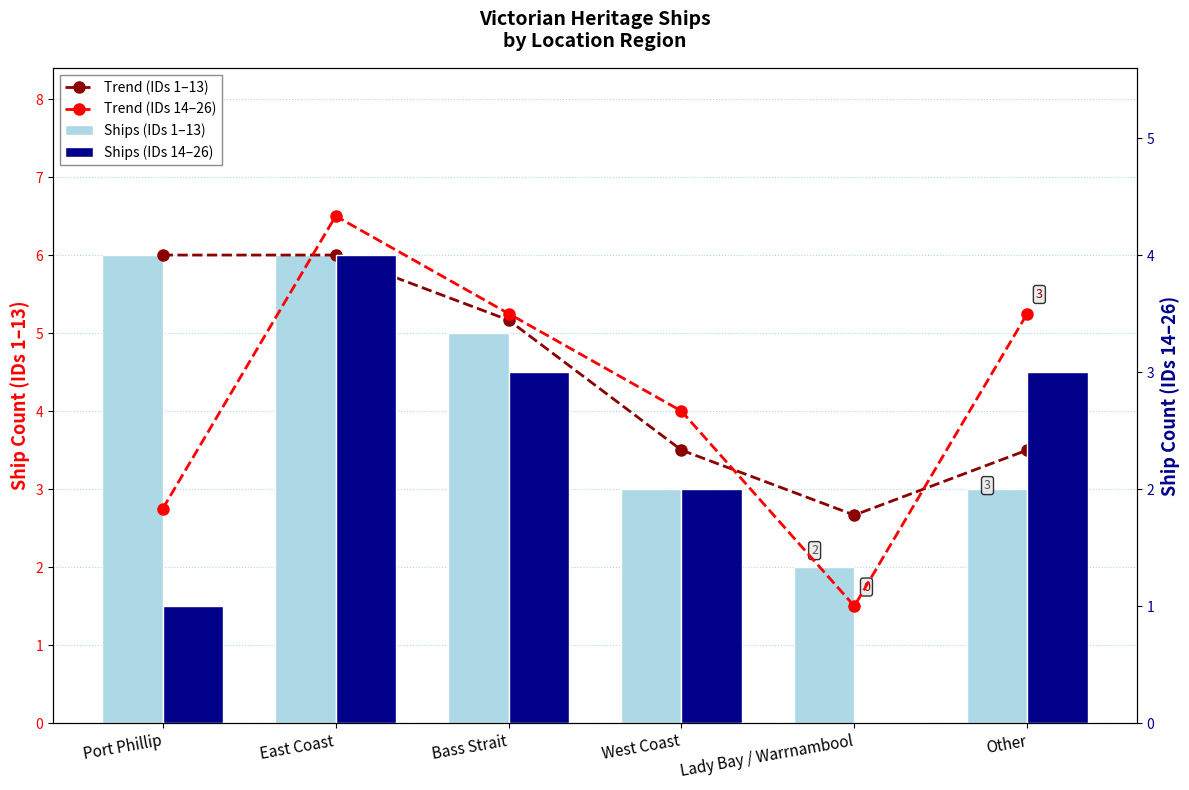

Is it true that Trend (IDs 14–26) equals 1.5 at Lady Bay / Warrnambool?

True